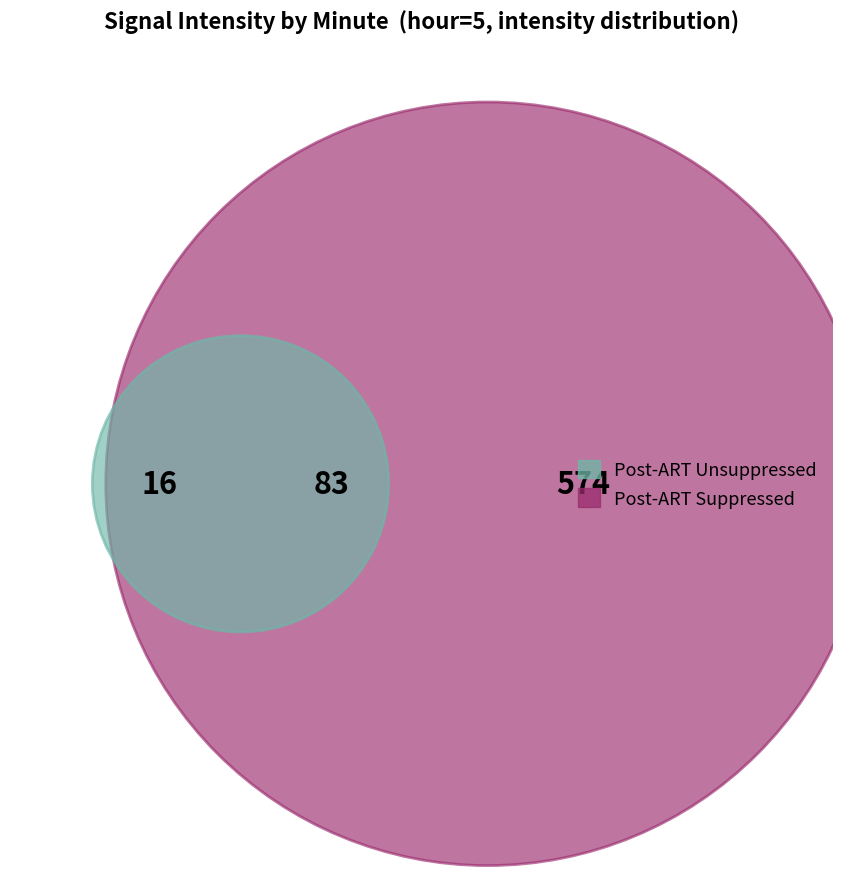

Which has a higher value, 1 or 0?

1